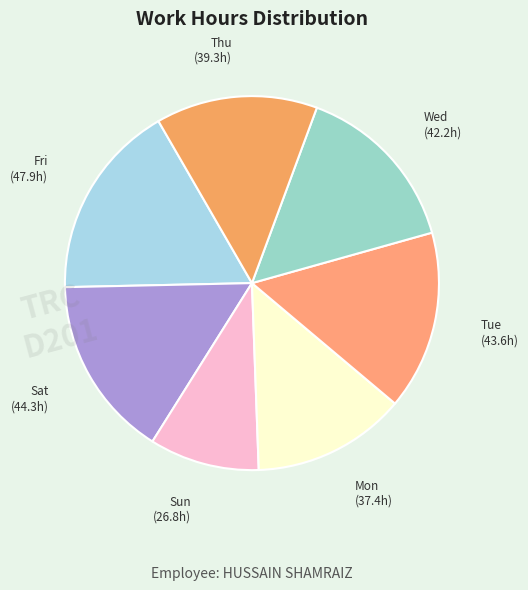

Does any single category account for the majority?

No